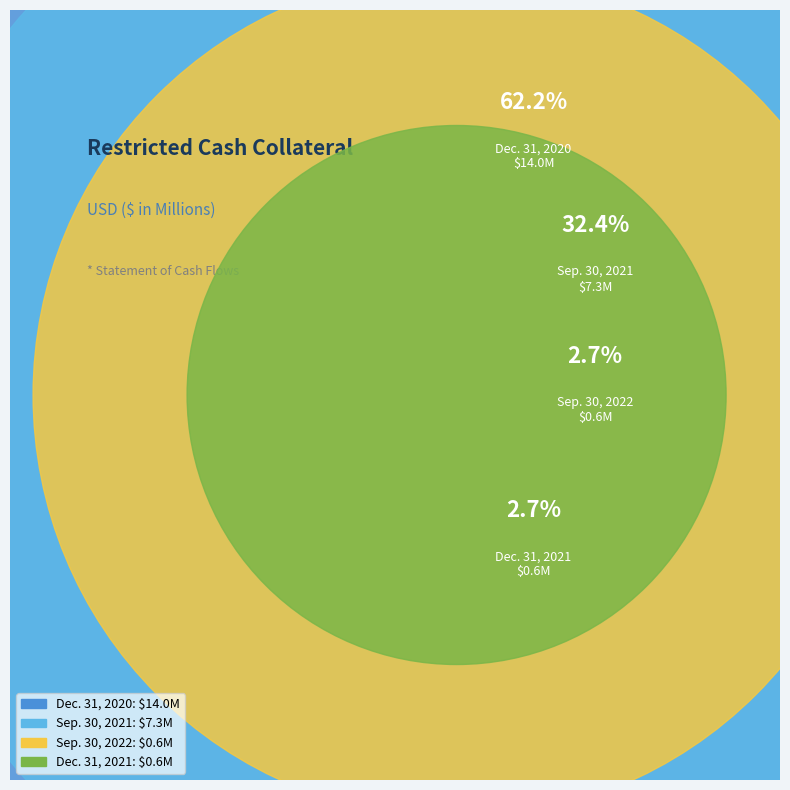

What is the change in value from Dec. 31, 2021 to Sep. 30, 2021?

+6.7